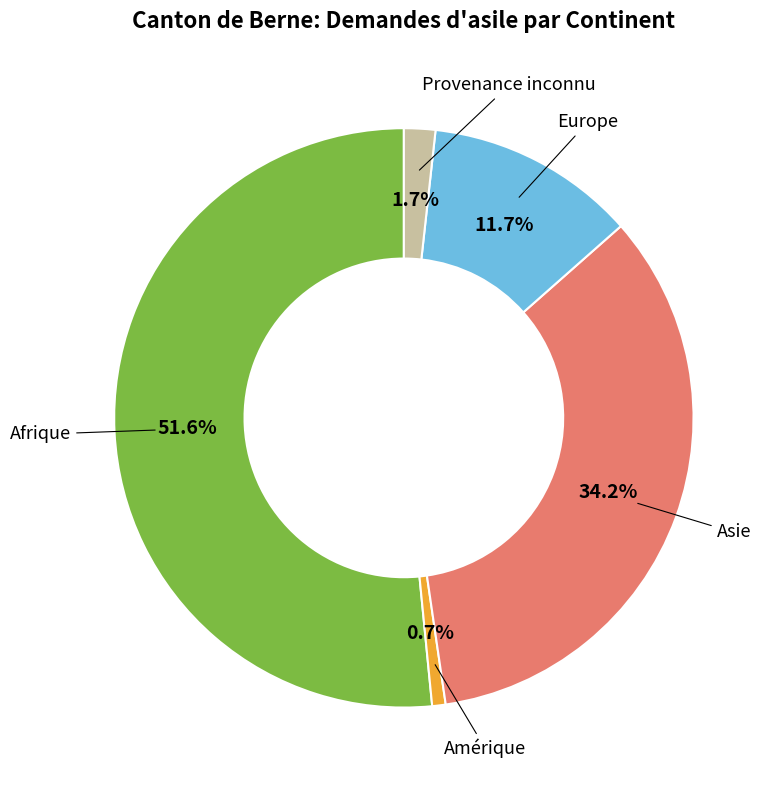

How many slices are in this pie chart?

5